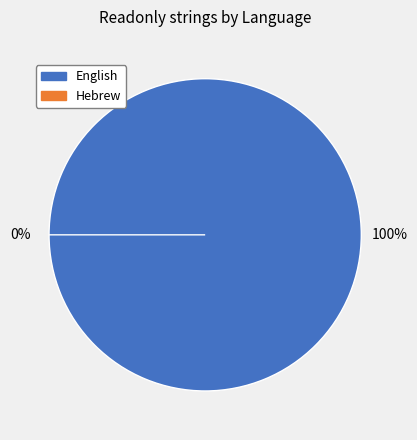

How many slices are in this pie chart?

2